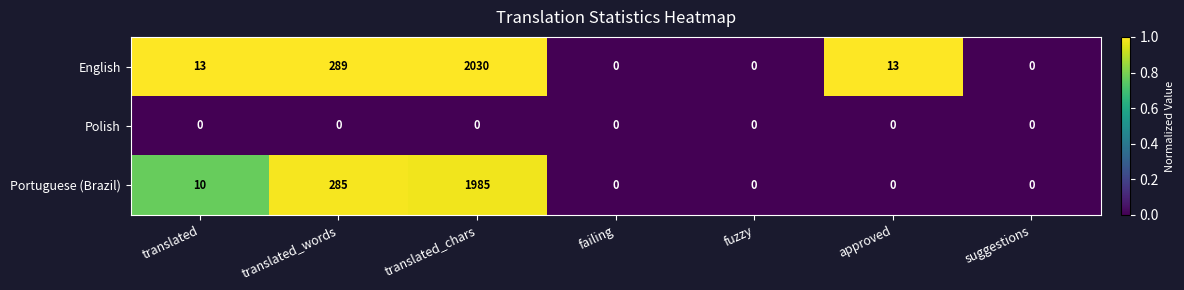

True or false: Polish has a value of 0 at suggestions.

True